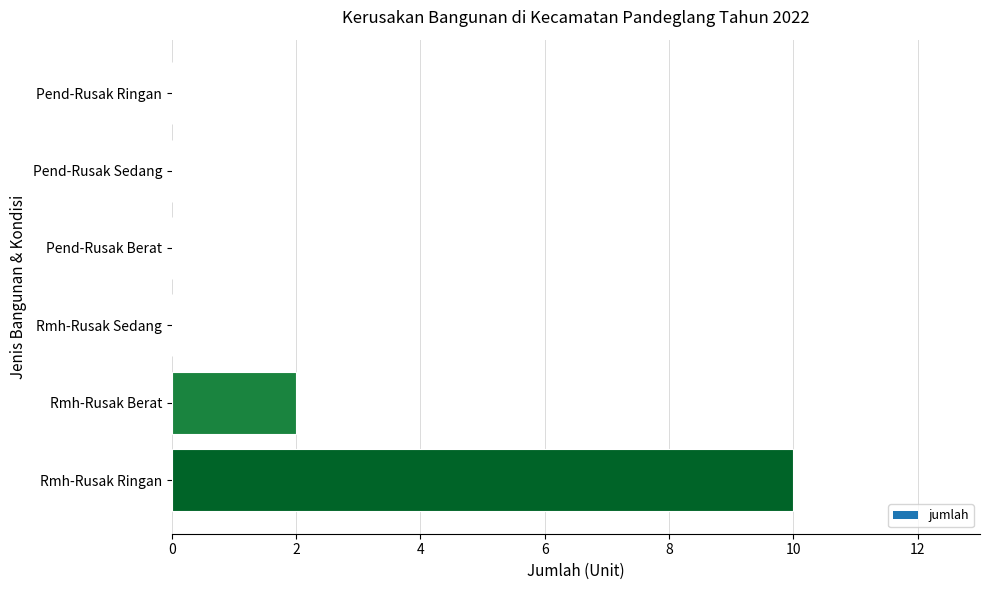

What is the greatest value displayed?

10